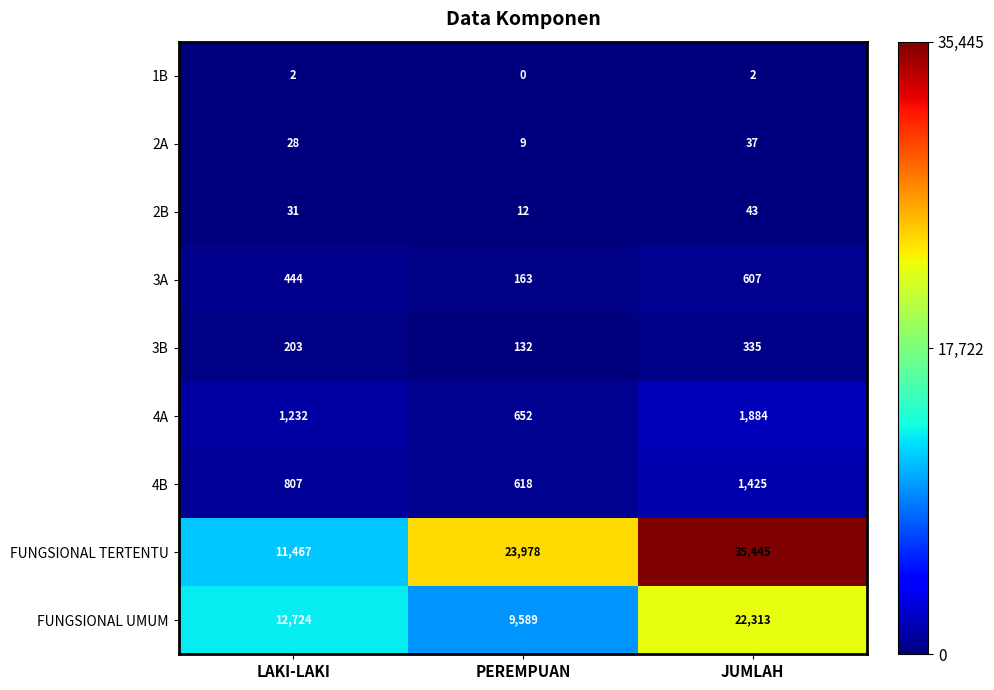

Which series has the largest range (max minus min)?

FUNGSIONAL TERTENTU